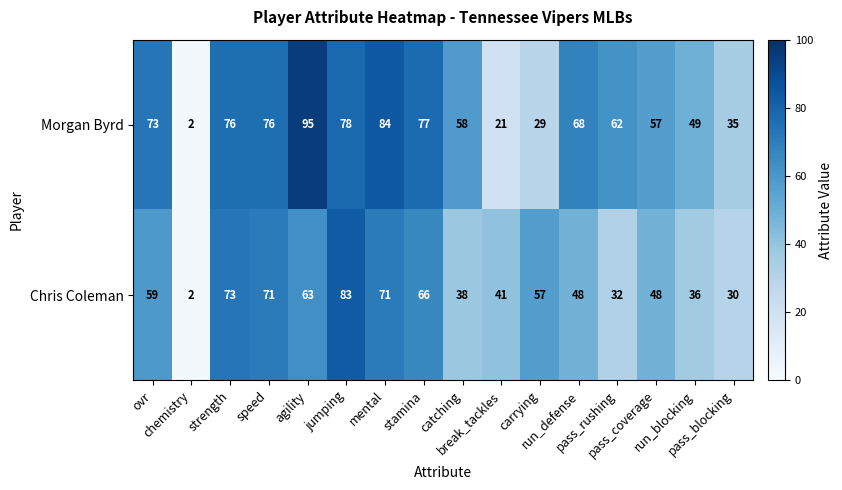

Which series has the widest spread of values?

Morgan Byrd